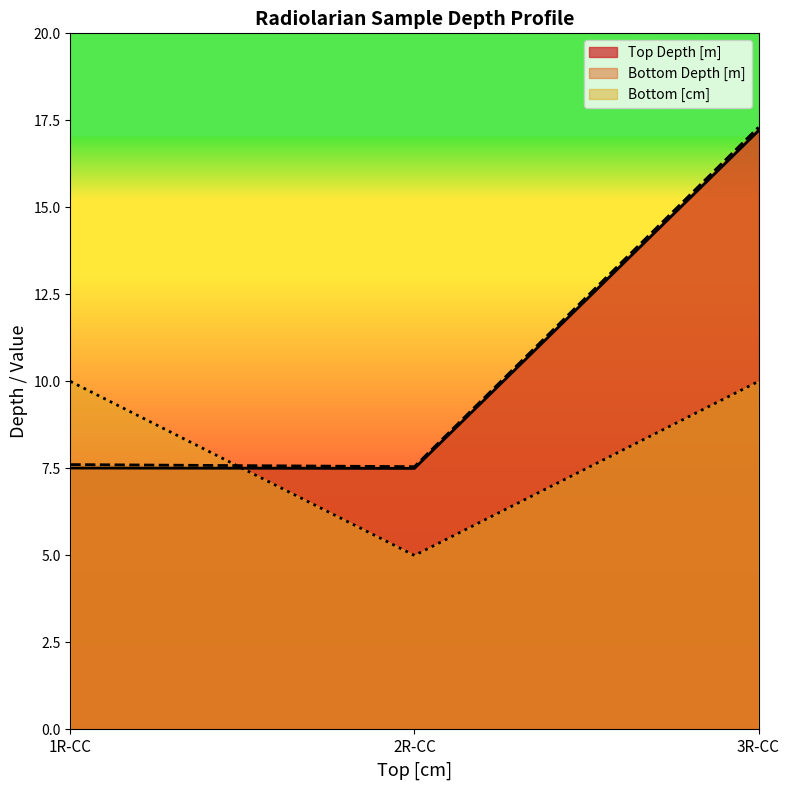

Rank the series at 1R-CC from lowest to highest value.

Top Depth [m], Bottom Depth [m], Bottom [cm]